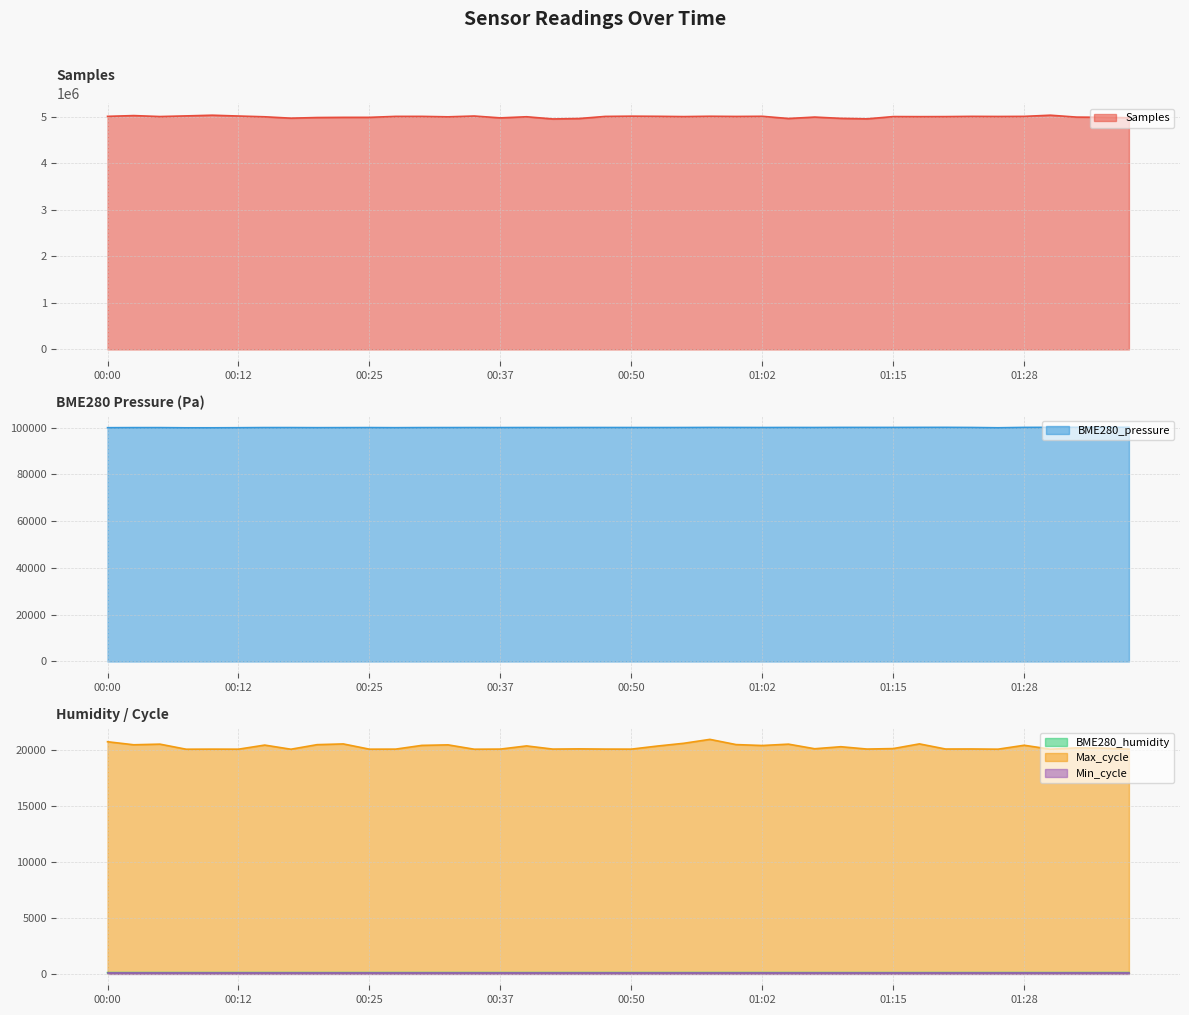

The Max_cycle series shows 20046.0 at 00:07. True or false?

True